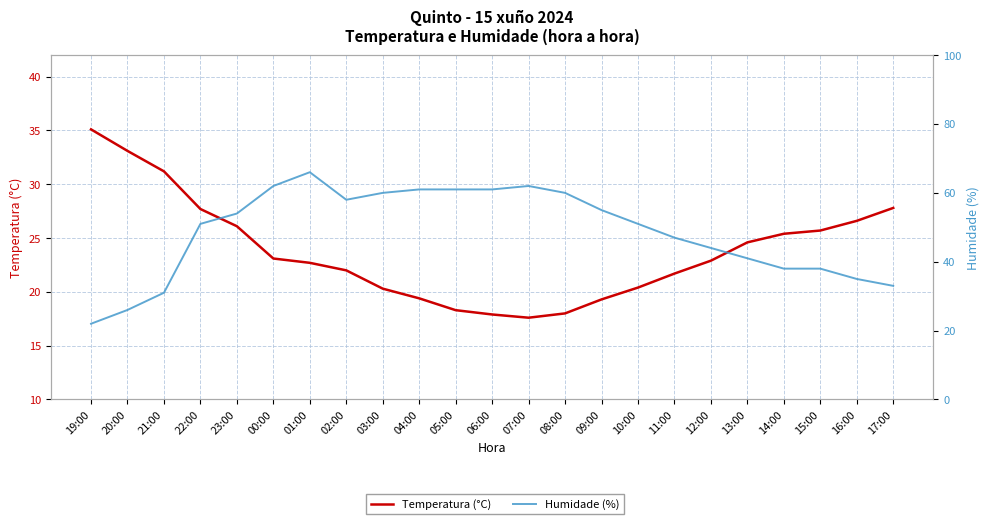

The value of Temperatura (°C) at 00:00 is 11.8. True or false?

False